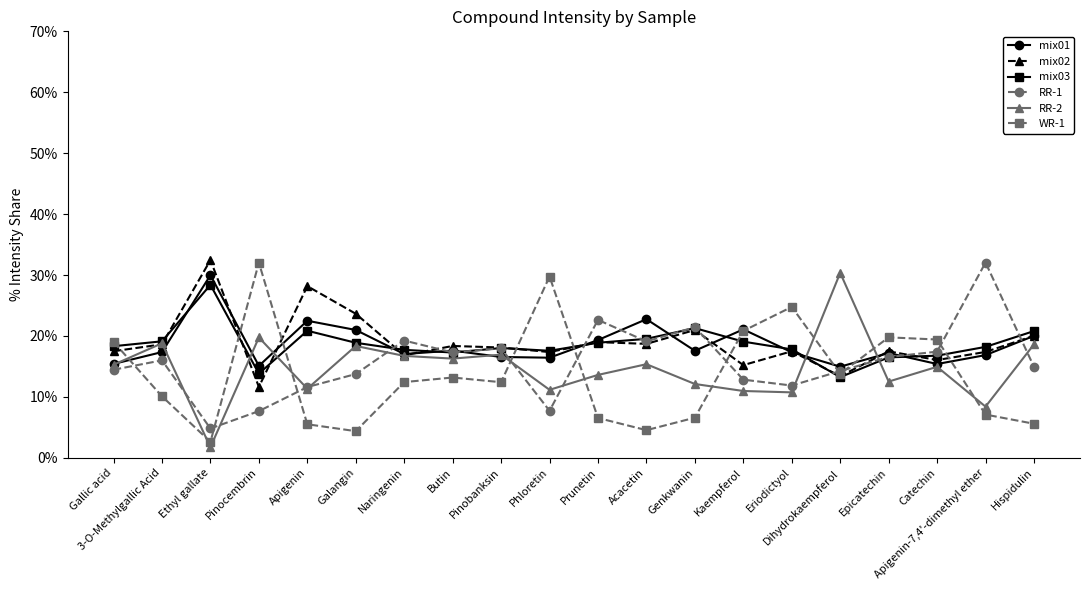

Does the chart have visible grid lines?

No